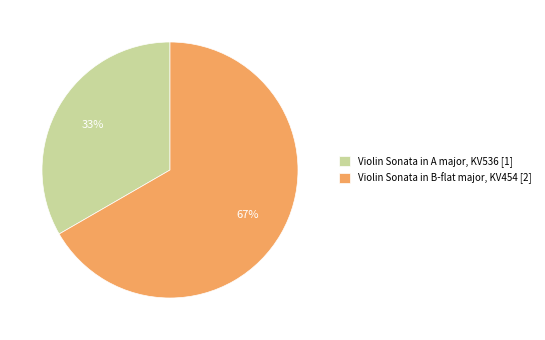

Is it true that Violin Sonata in B-flat major, KV454 is 67% of the pie?

True